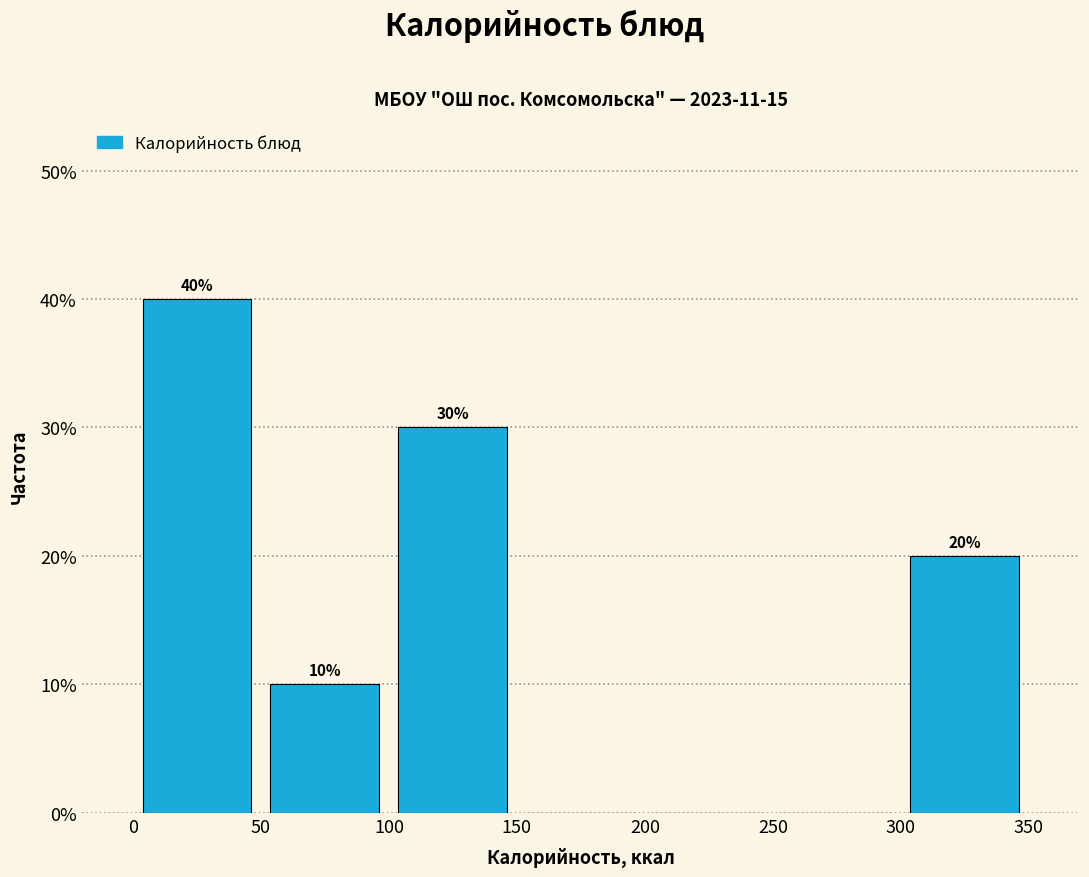

Over which range of the x-axis is the bar tallest?

0 to 50